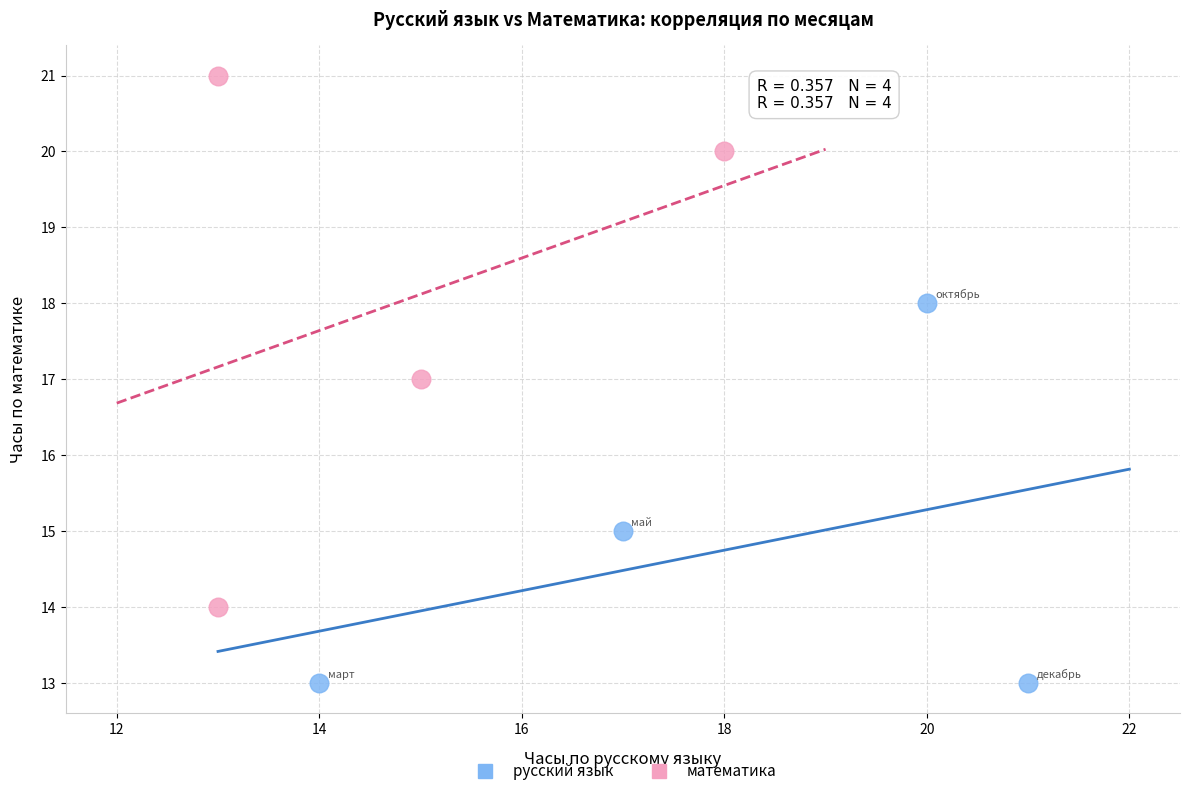

Which series contains the lowest Y value?

русский язык